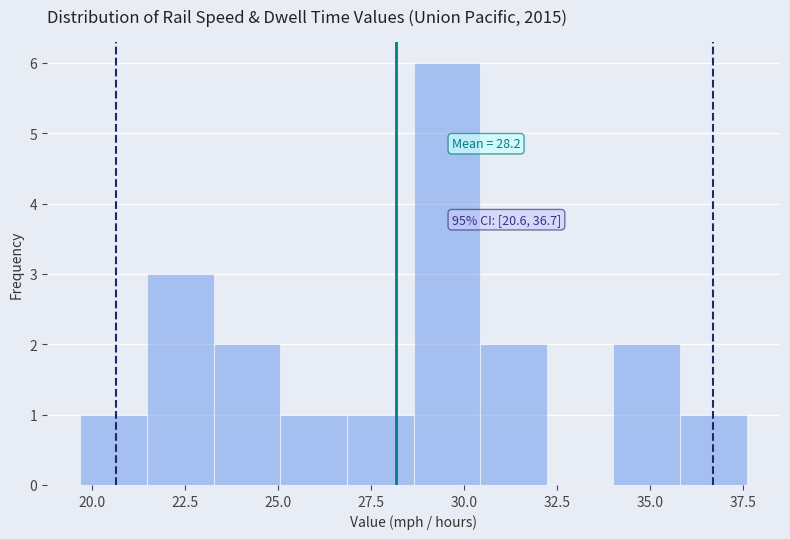

Around what value on the x-axis is the tallest bar? Give the approximate position of its centre, as read against the axis.

29.5